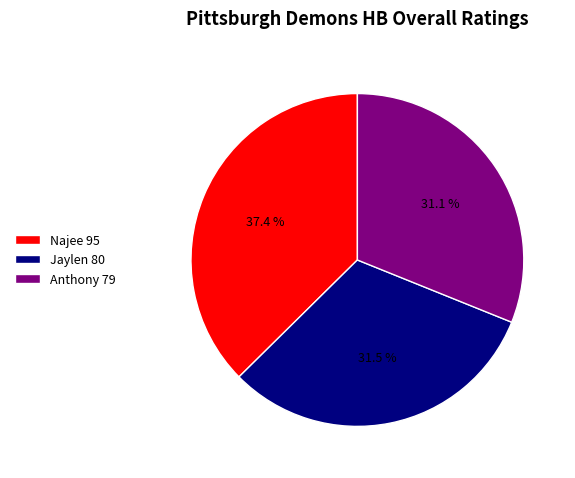

Combined, what portion of the pie is Jaylen 80 and Anthony 79?

62.6%